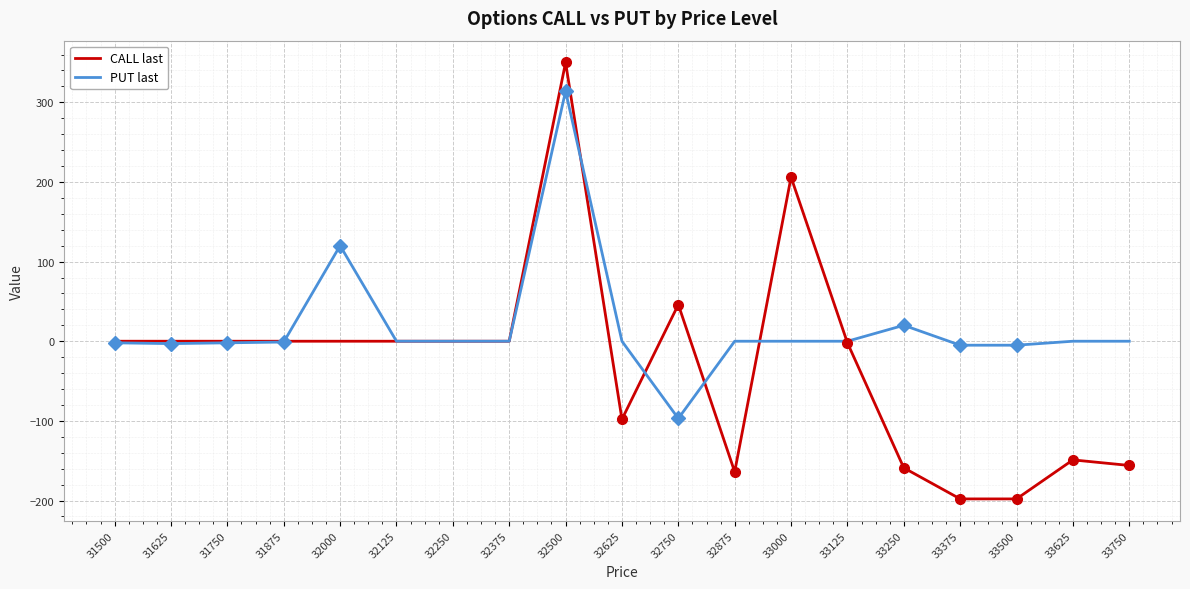

Which label corresponds to the largest value in the chart?

32500